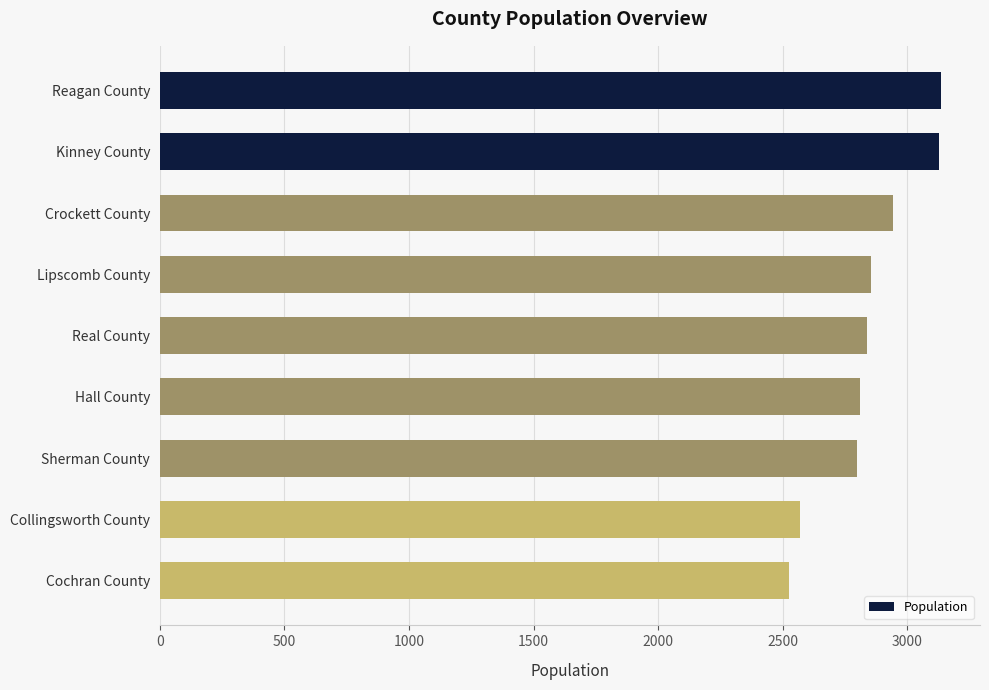

Between Lipscomb County and Cochran County, which is larger?

Lipscomb County